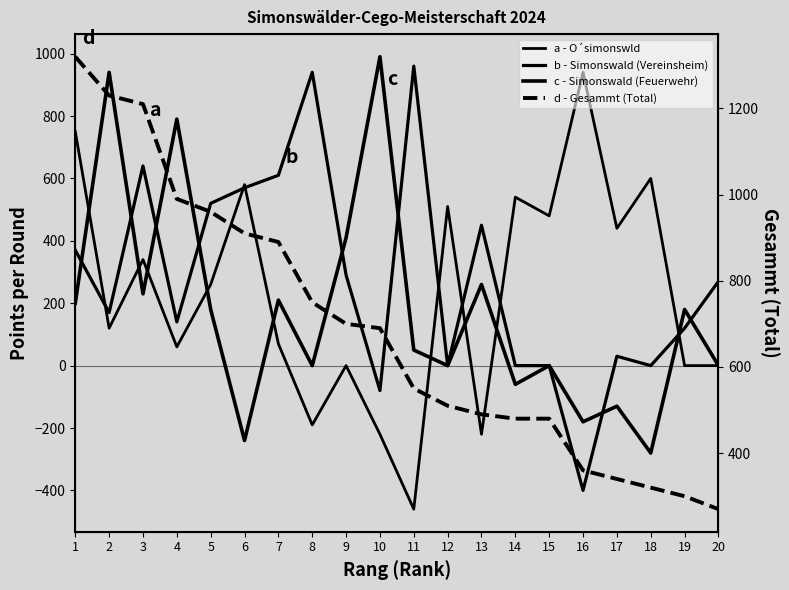

In b - Simonswald (Vereinsheim), how many points are higher than both neighbors (excluding endpoints)?

5